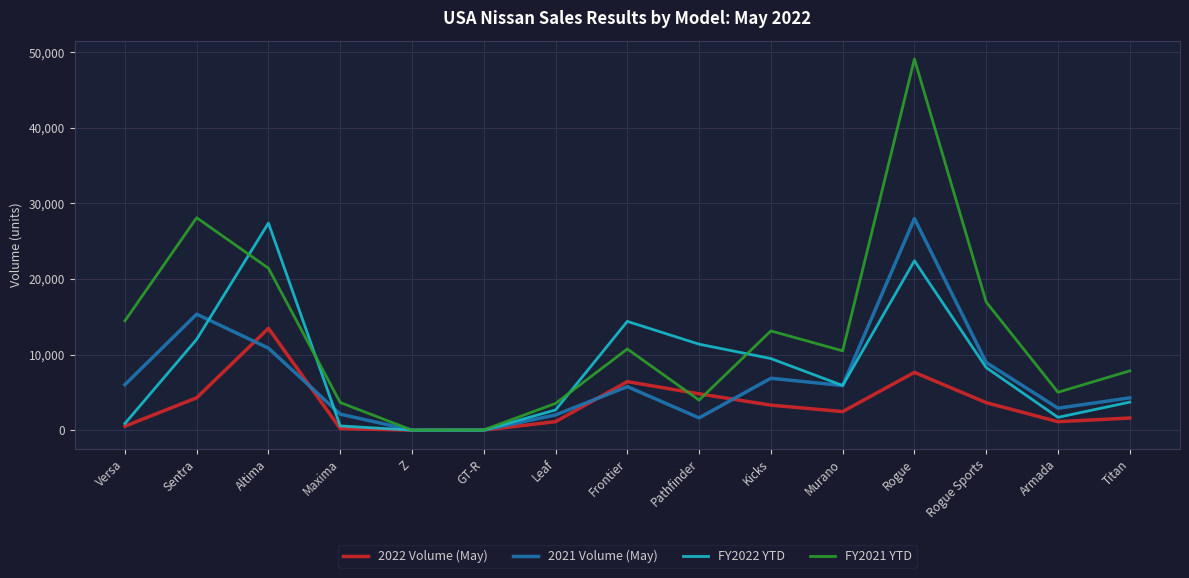

At which label does FY2022 YTD reach its peak?

Altima